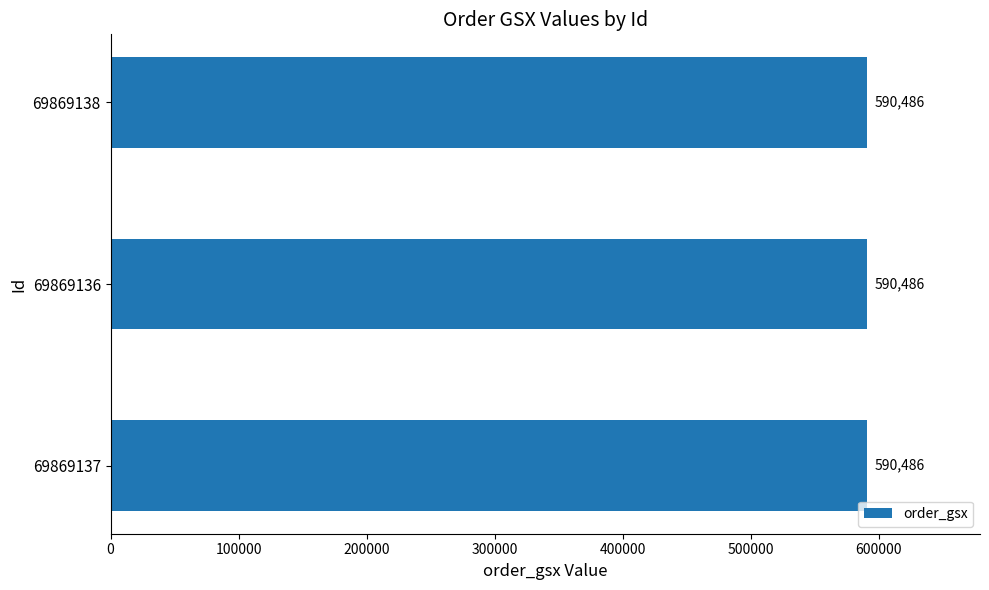

What is the average value of the order_gsx series?

590486